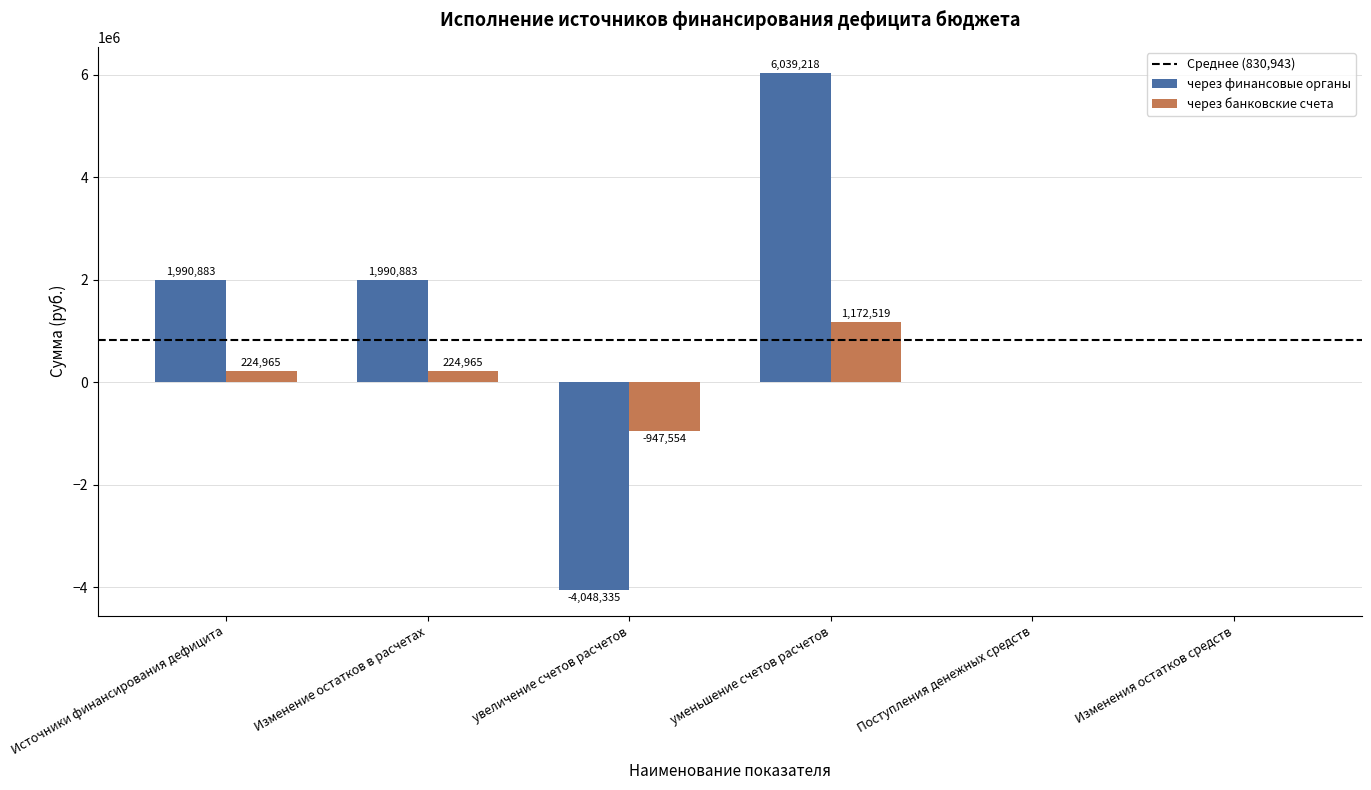

At which label does через банковские счета first exceed 224964?

Источники финансирования дефицита